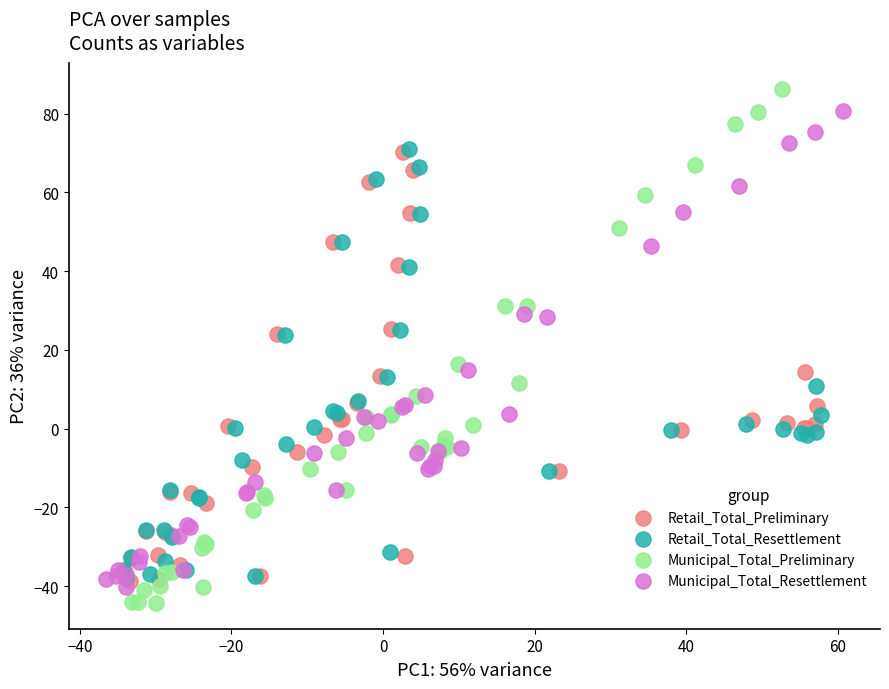

What are all the series names shown in the legend?

Retail_Total_Preliminary, Retail_Total_Resettlement, Municipal_Total_Preliminary, Municipal_Total_Resettlement